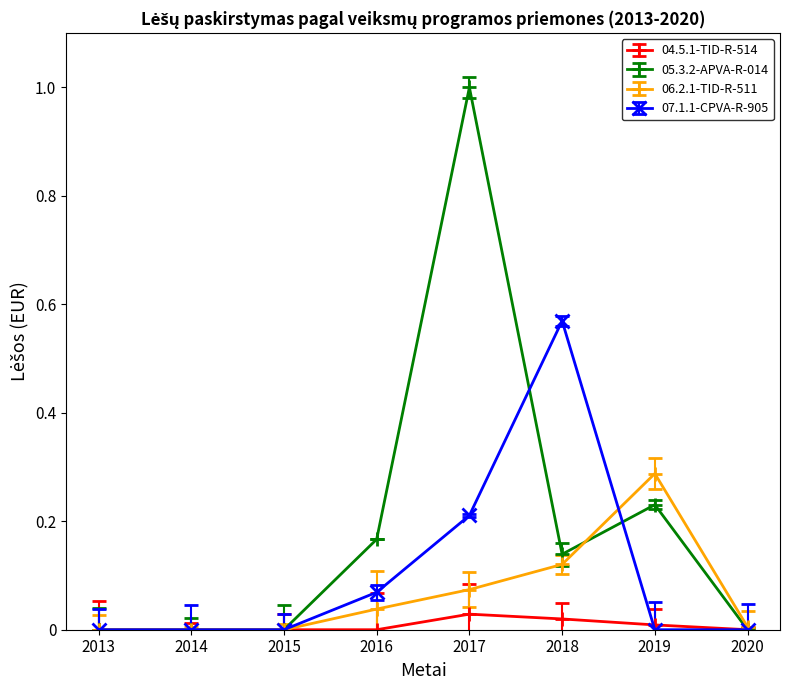

What is the sum of all 07.1.1-CPVA-R-905 values?

0.8